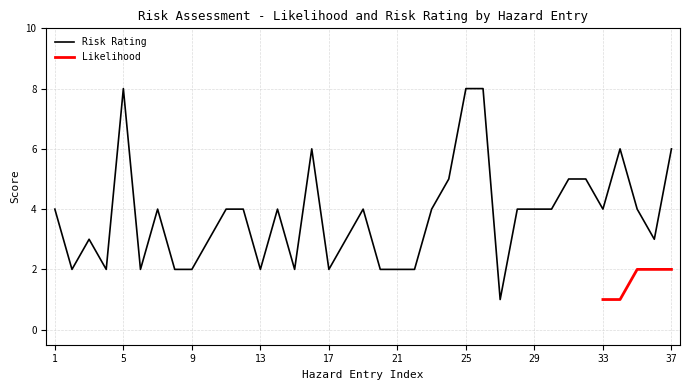

How many interior local valleys (lower than both neighbors) does the data have?

9